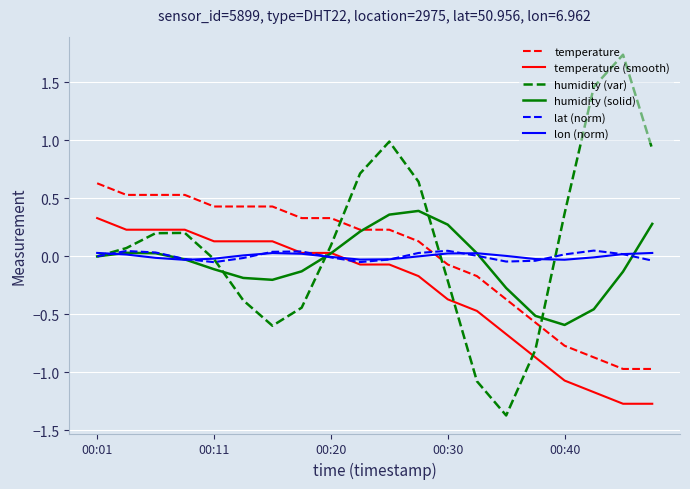

True or false: humidity (solid) has more than 0 interior local peaks.

True